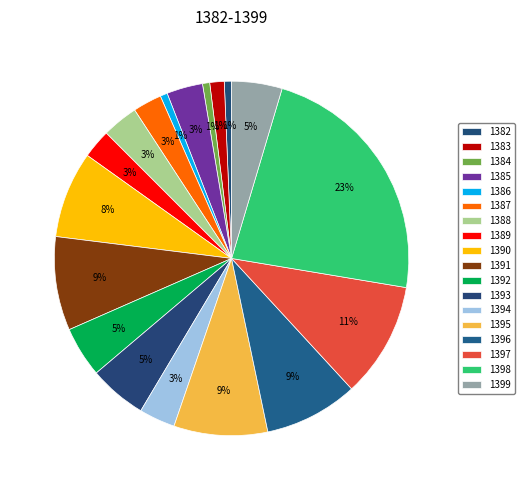

Count the number of slices in the pie.

18